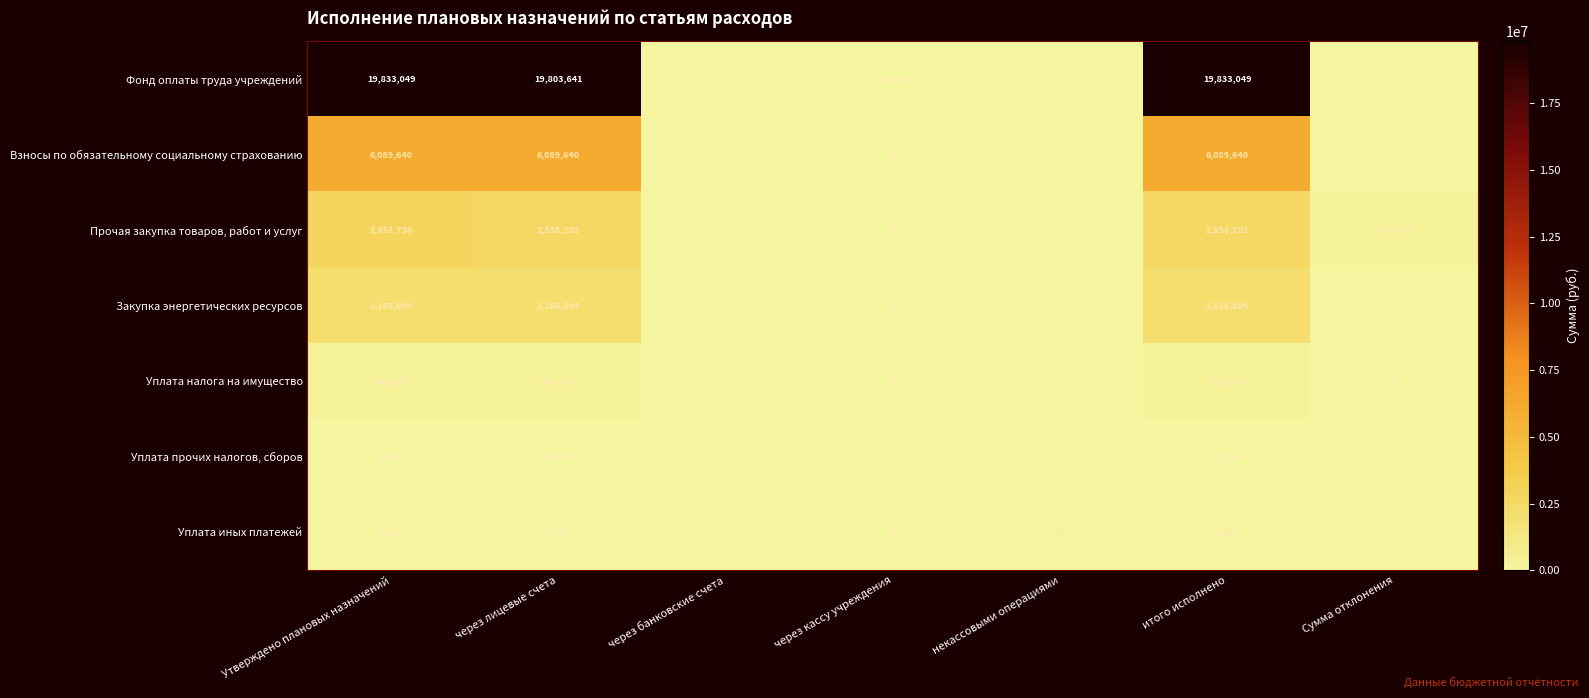

Rank the series at итого исполнено from lowest to highest value.

Уплата иных платежей, Уплата прочих налогов, сборов, Уплата налога на имущество, Закупка энергетических ресурсов, Прочая закупка товаров, работ и услуг, Взносы по обязательному социальному страхованию, Фонд оплаты труда учреждений